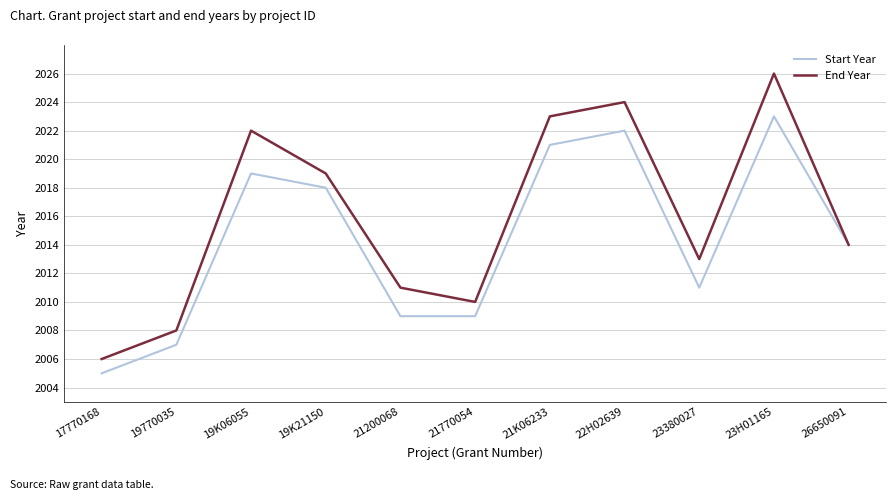

At which category is the sum across all series the highest?

23H01165